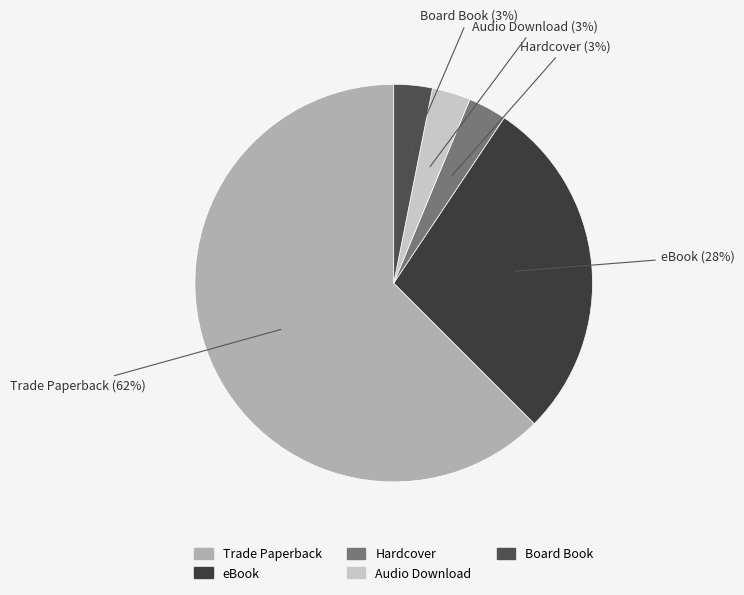

Approximately how many times larger is the value at eBook compared to Trade Paperback?

0.5